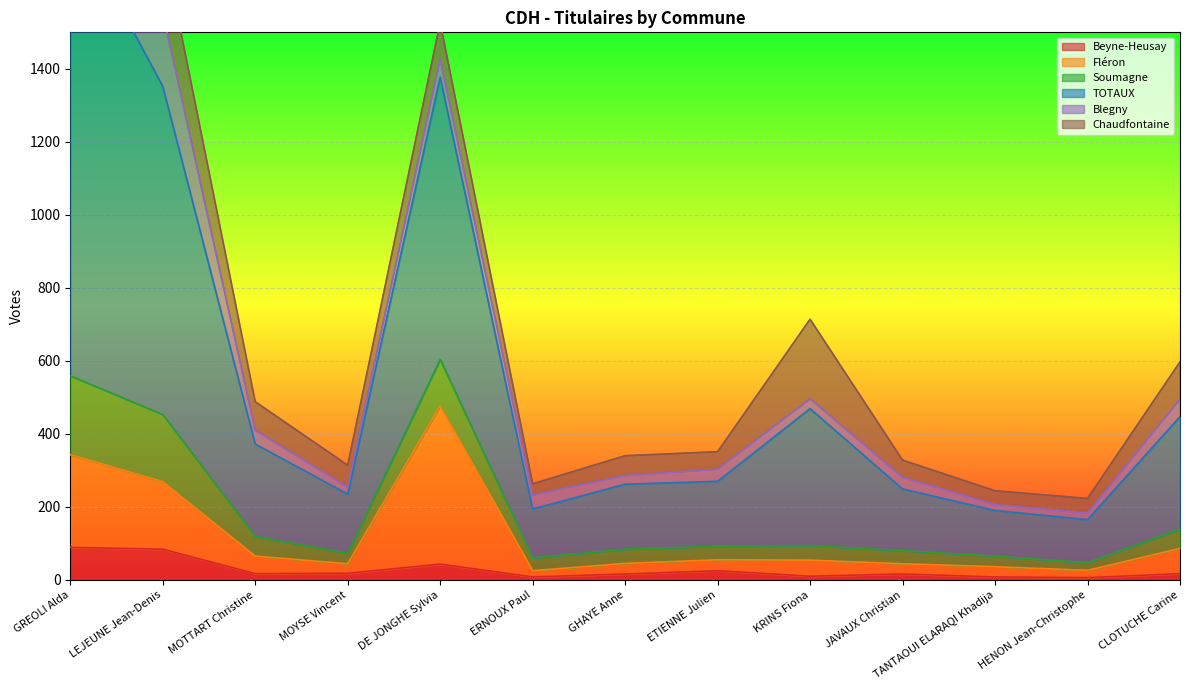

What is the greatest value displayed?

2448